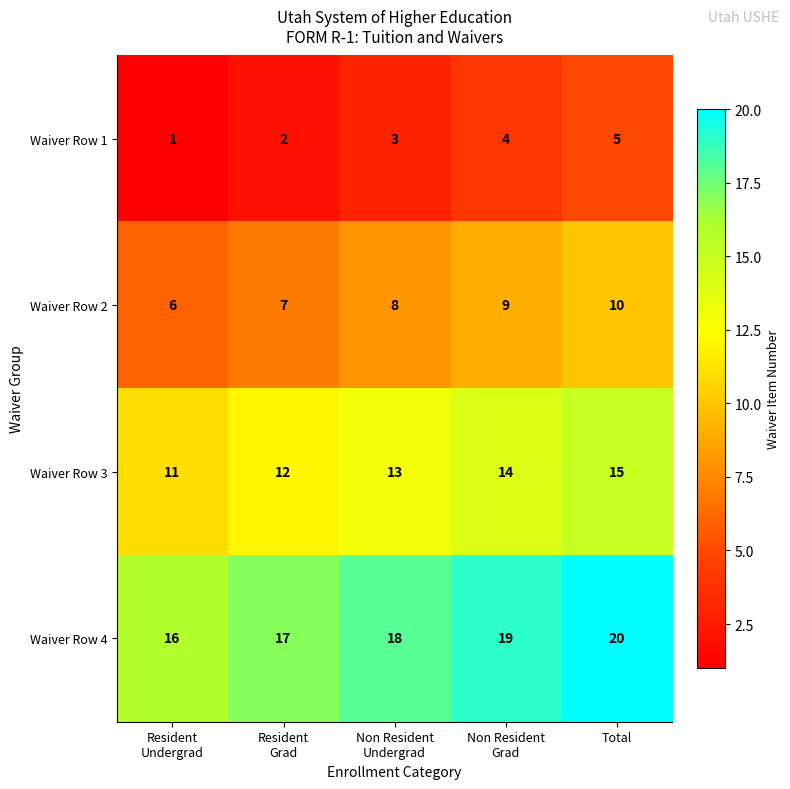

Reading right to left, list all the values displayed in this chart.

Waiver Row 1: 5	4	3	2	1
Waiver Row 2: 10	9	8	7	6
Waiver Row 3: 15	14	13	12	11
Waiver Row 4: 20	19	18	17	16